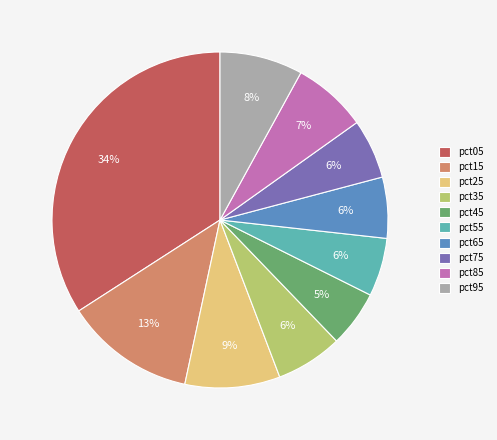

What percentage is the pct55 slice, to the nearest percent?

6%